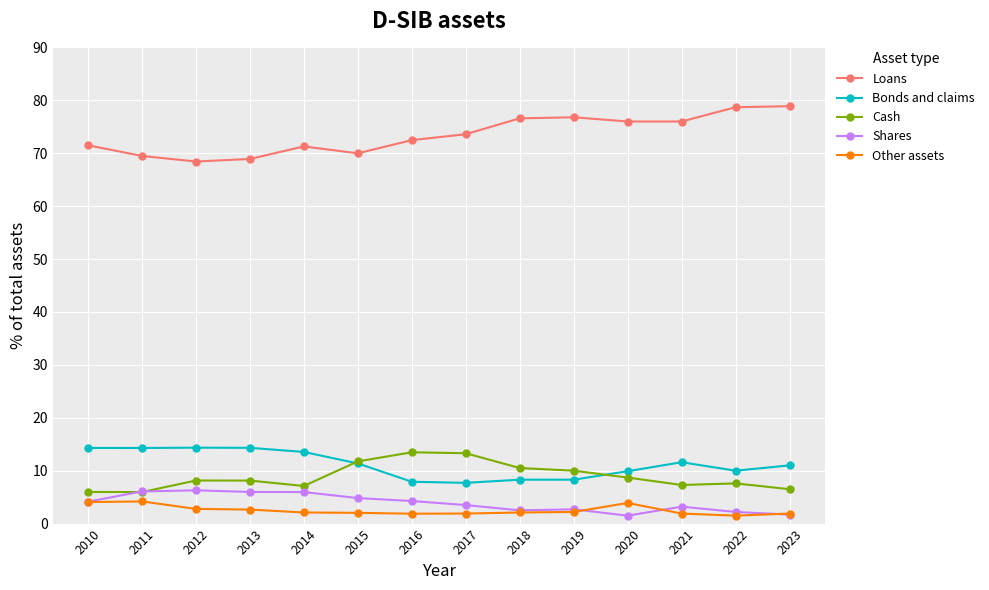

What is the highest value of the Other assets series?

4.2